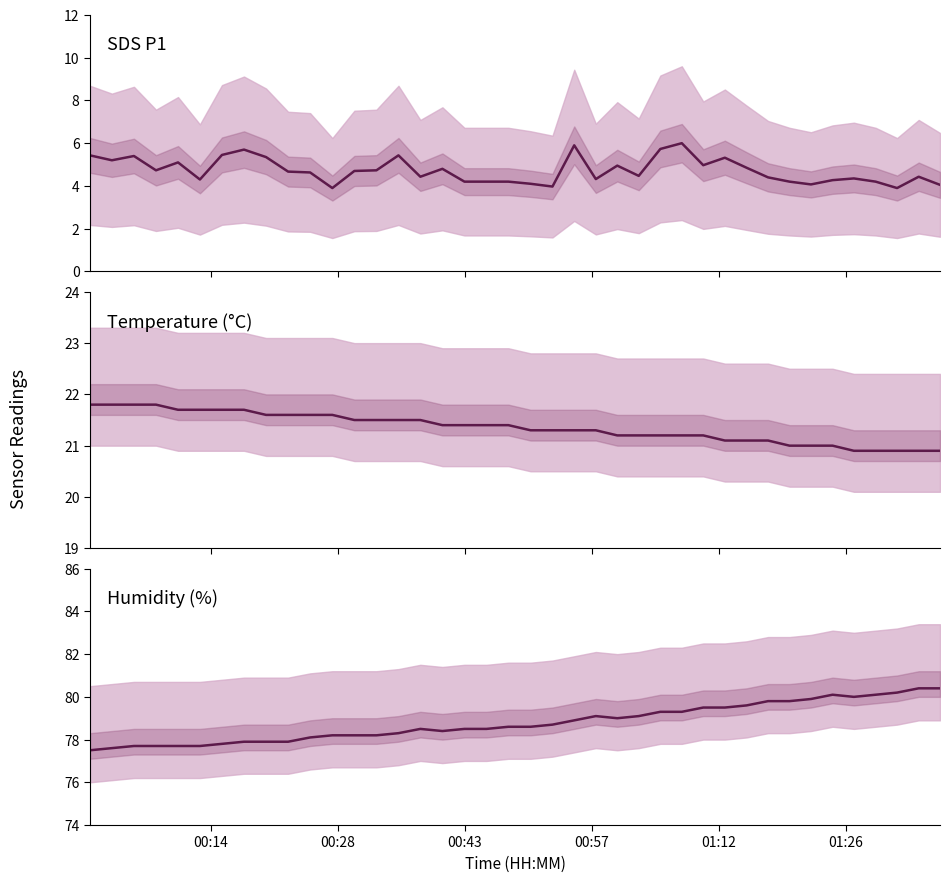

Is the value of Temp at 34 greater than the value of Humidity at 29?

No